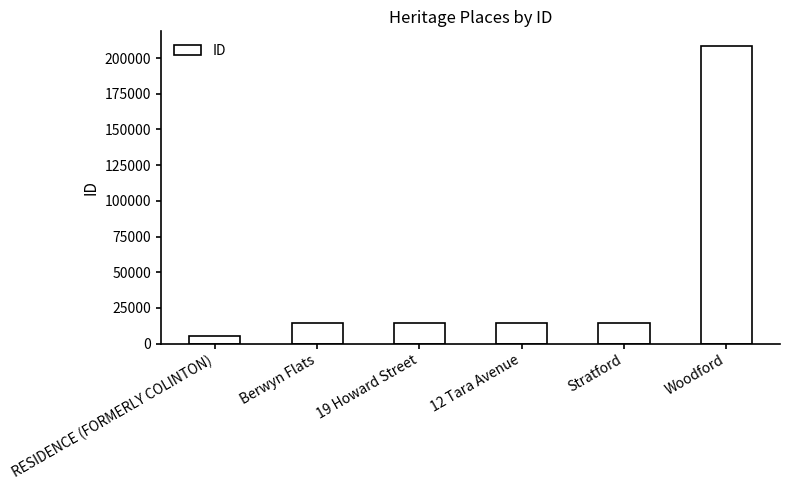

What is the value of the 6th bar from the left?

208293